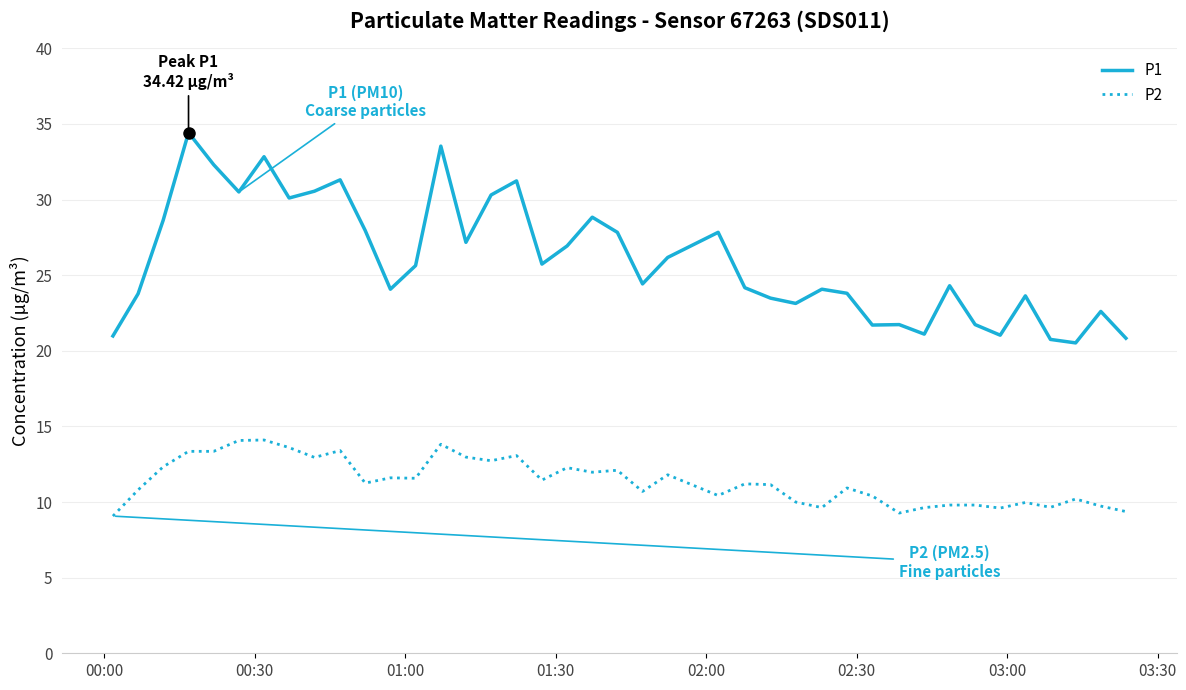

List the series in order of their overall mean, highest first.

P1, P2